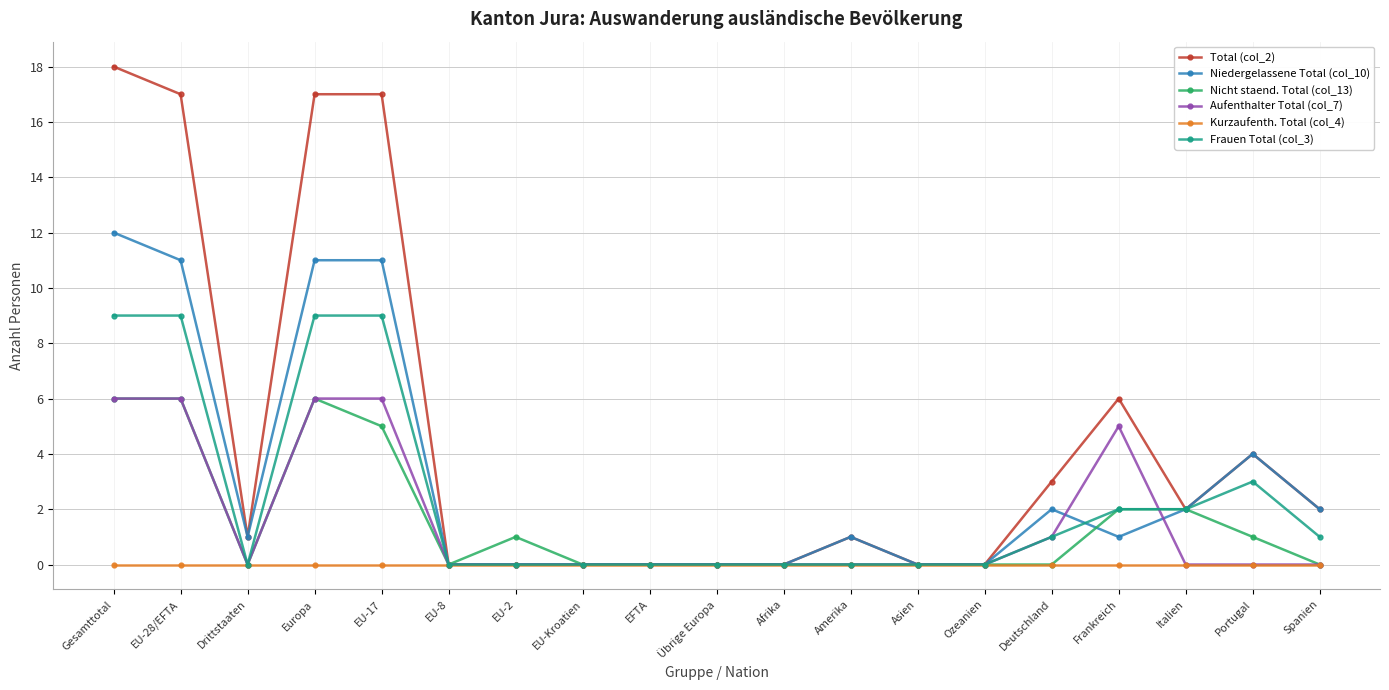

Is it true that Total (col_2) equals 3 at Spanien?

False